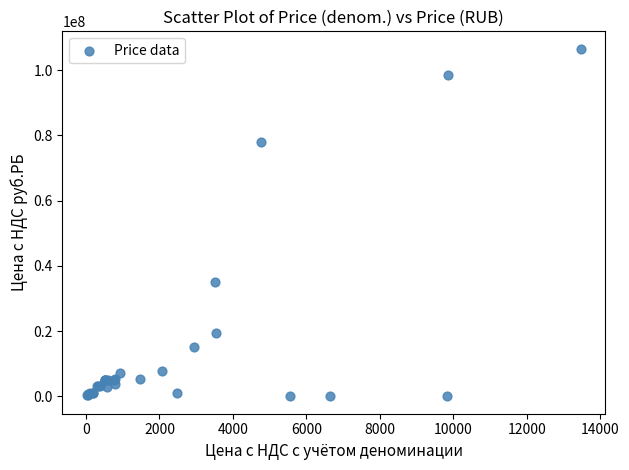

What Y value in the scatter plot is closest to 53280000?

34992000.0